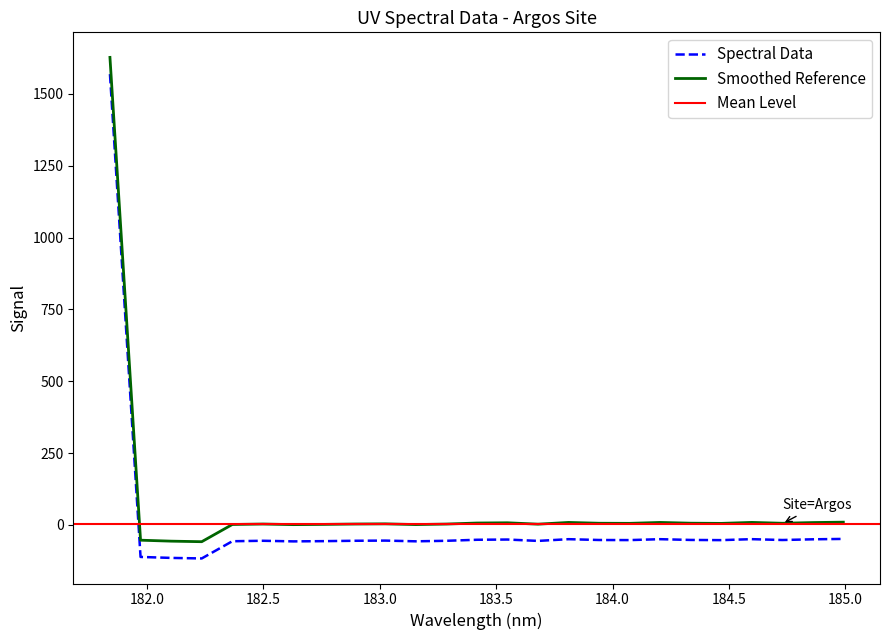

What is the highest value of the Spectral Data series?

1569.0